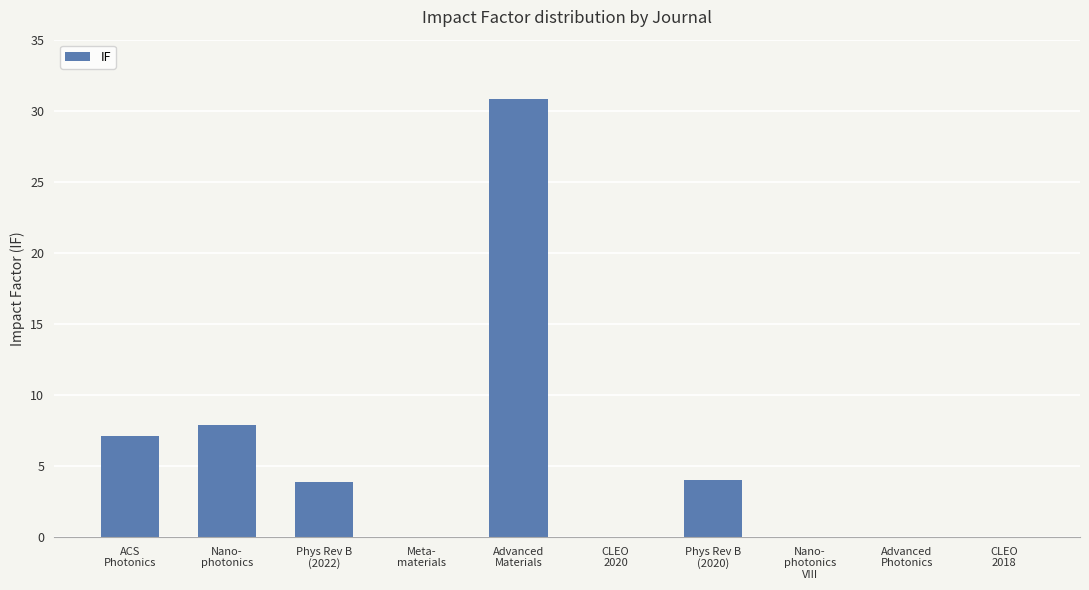

What is the maximum value shown in the chart?

30.9